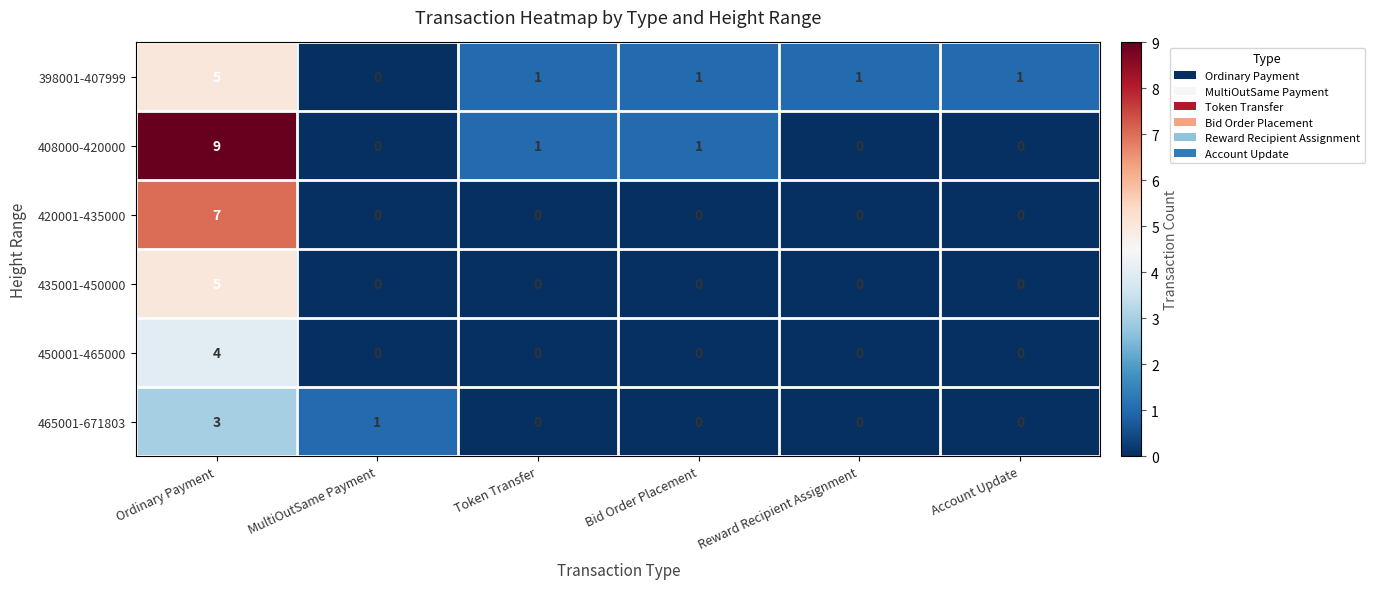

What is the difference between the highest and lowest values at Ordinary Payment?

6